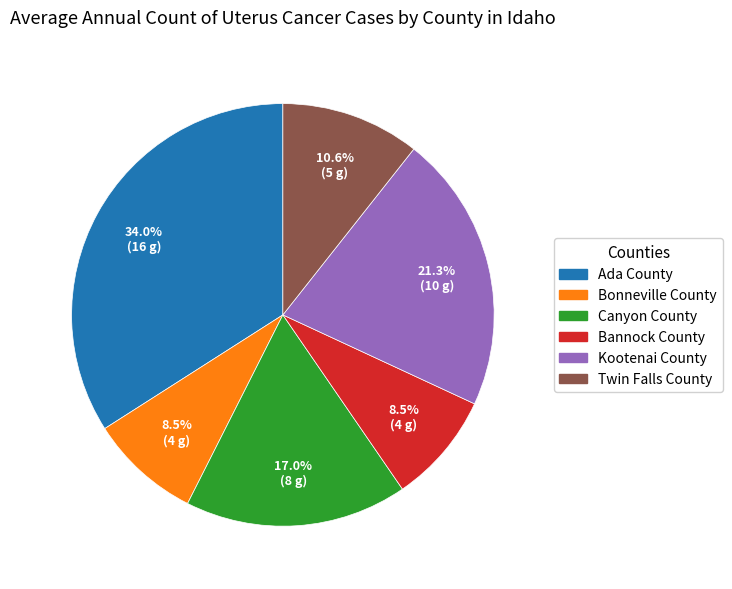

Count the number of slices in the pie.

6